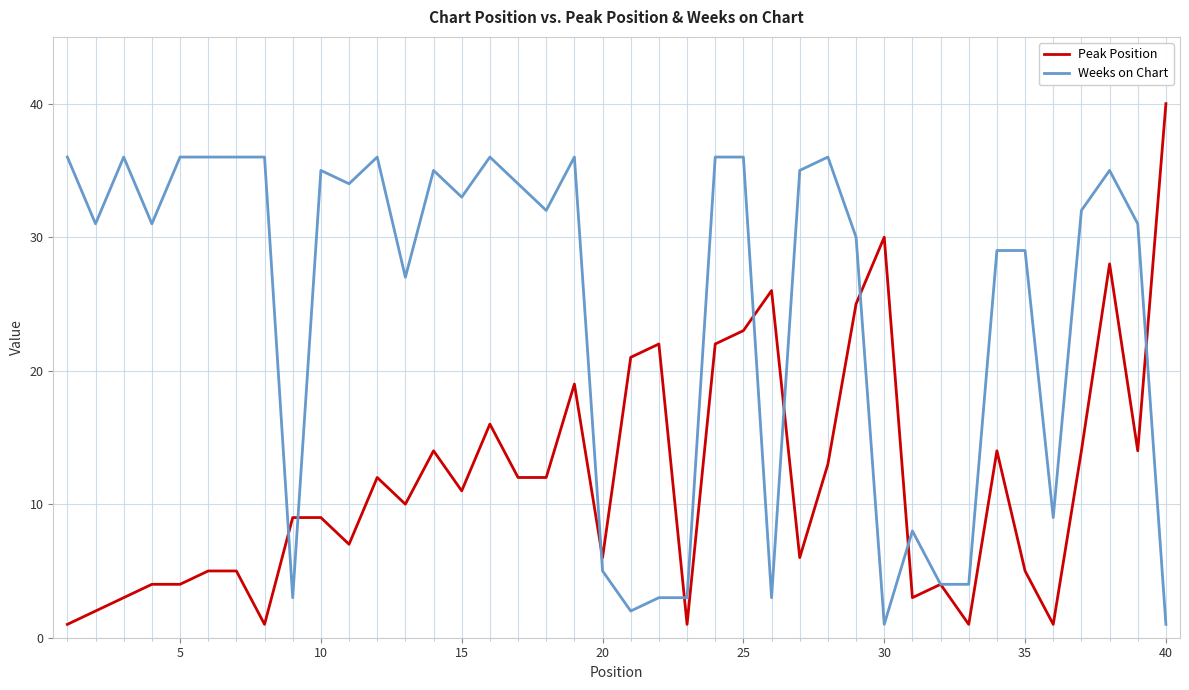

What is the greatest value displayed?

40